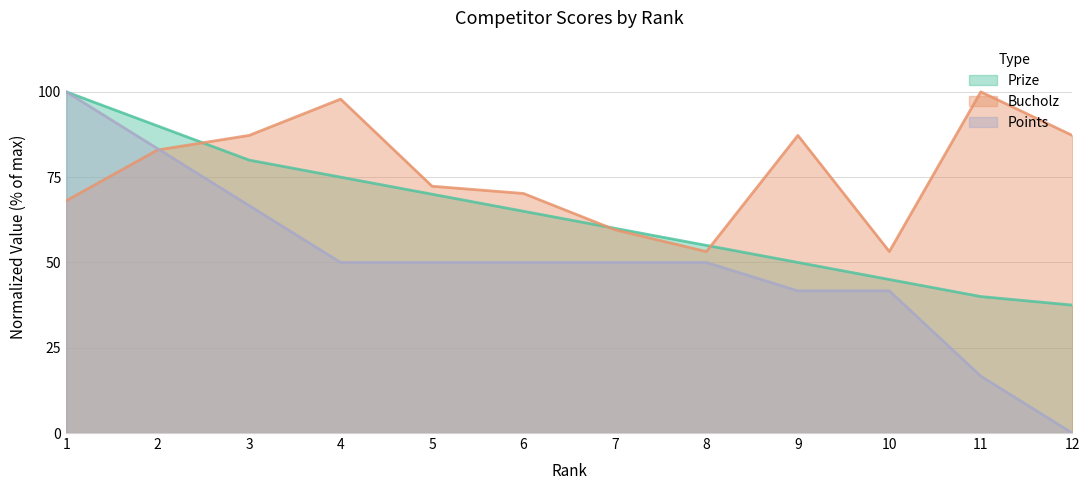

Between 8 and 3, which is larger?

3